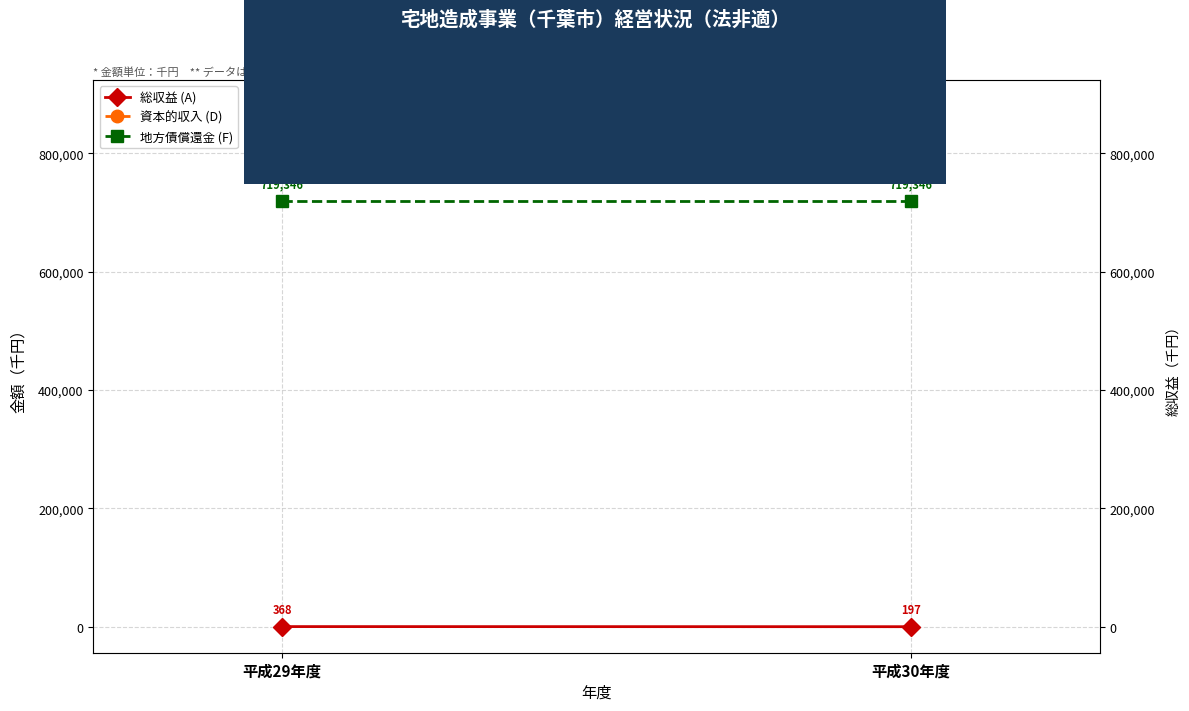

The 地方債償還金 (F) series shows 1251369 at 平成29年度. True or false?

False